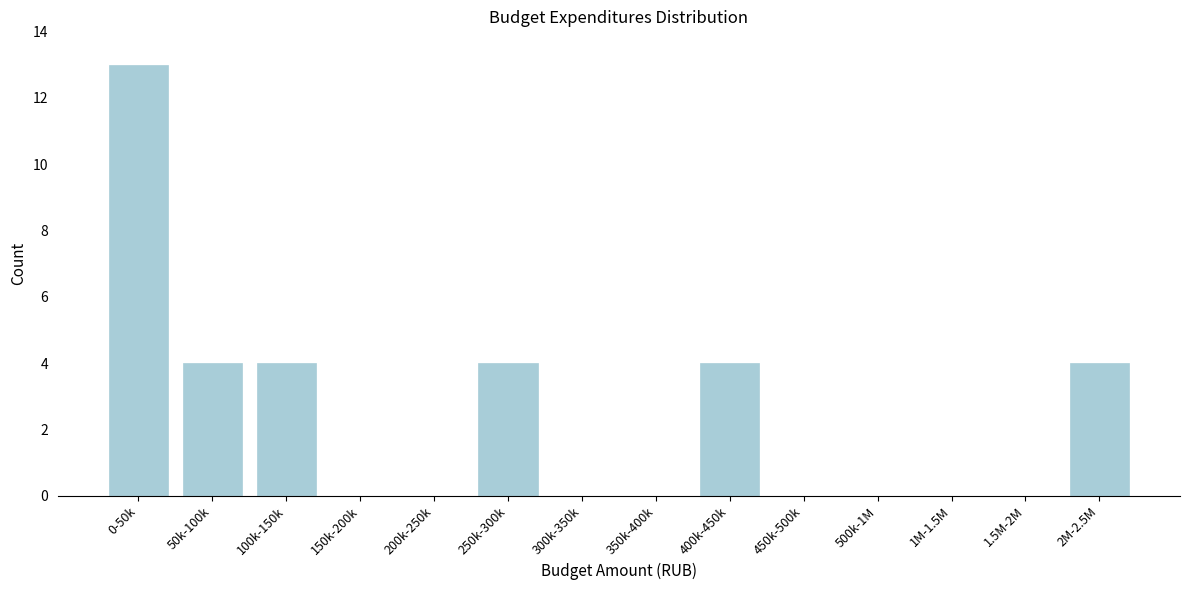

Reading left to right, extract all data points from this chart.

0-50k=13	50k-100k=4	100k-150k=4	150k-200k=0	200k-250k=0	250k-300k=4	300k-350k=0	350k-400k=0	400k-450k=4	450k-500k=0	500k-1M=0	1M-1.5M=0	1.5M-2M=0	2M-2.5M=4